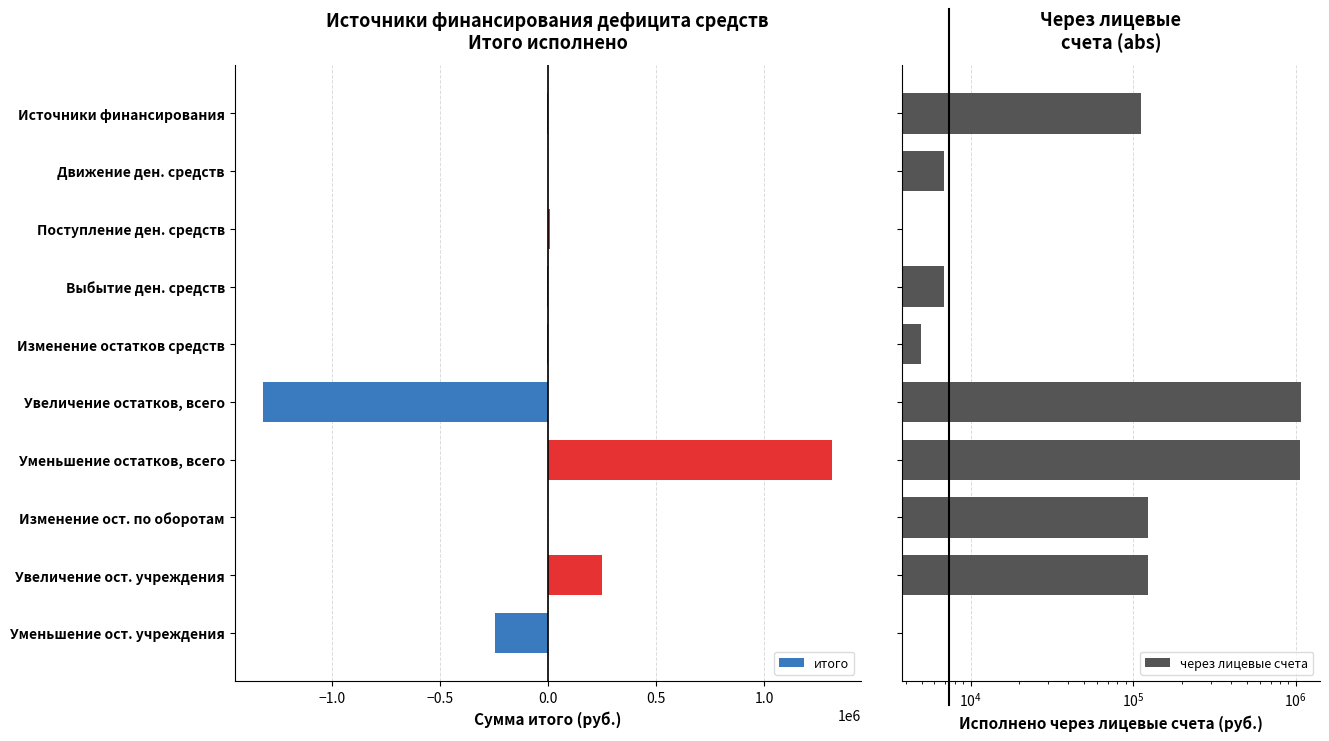

Reading left to right, extract all data points from this chart.

итого: -4978.3	0.0	6896.6	-6896.6	-4978.3	-1318241.8	1313263.5	0.0	247288.3	-247288.3
через лицевые счета: 111769.2	6896.6	0.0	6896.6	4978.3	1070953.5	1065975.1	123644.2	123644.2	0.0